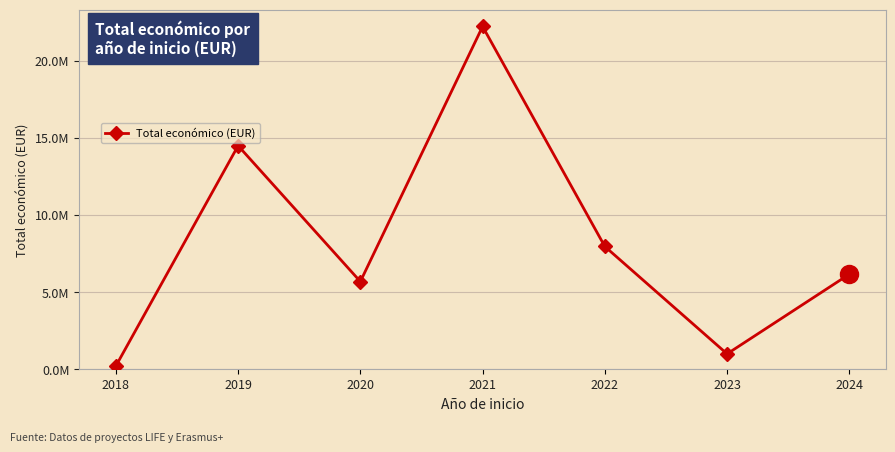

How many lines are shown in the chart?

1